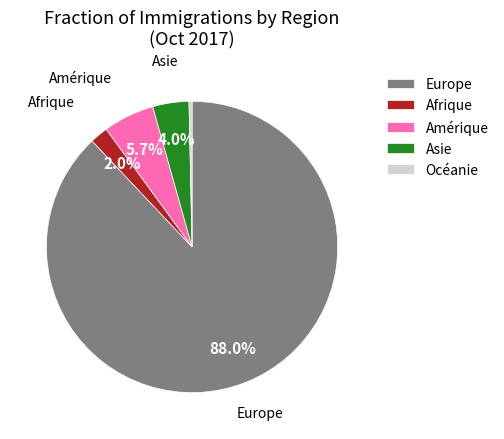

Do Asie and Amérique together represent more than half of the pie?

No